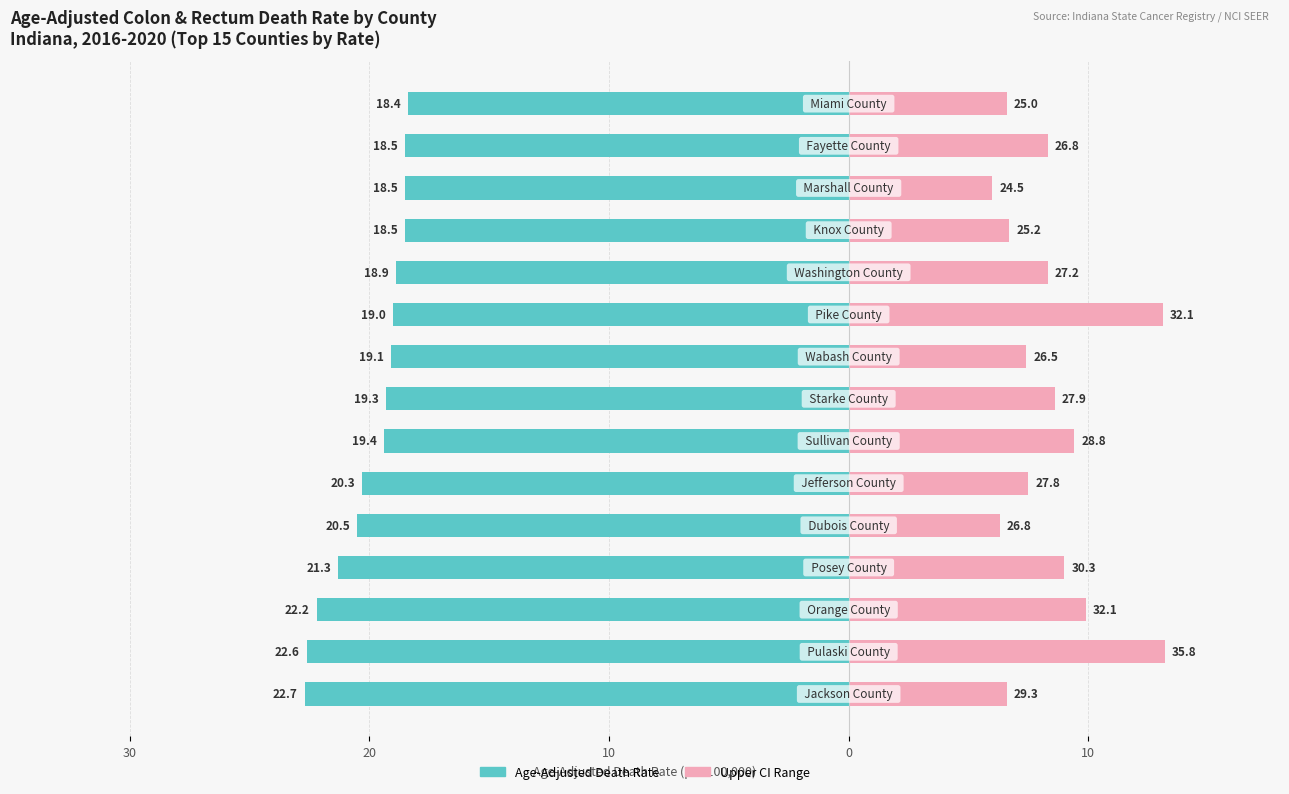

What is the sum of the Upper CI Range values at 7 and 13?

16.9